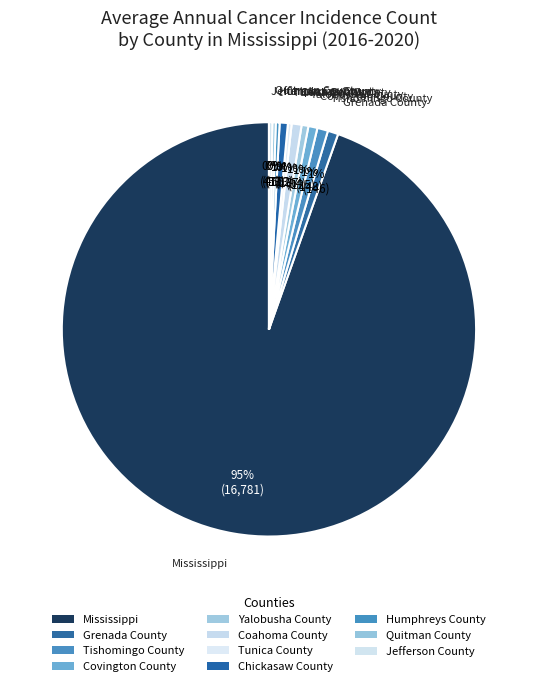

How many slices are in this pie chart?

11